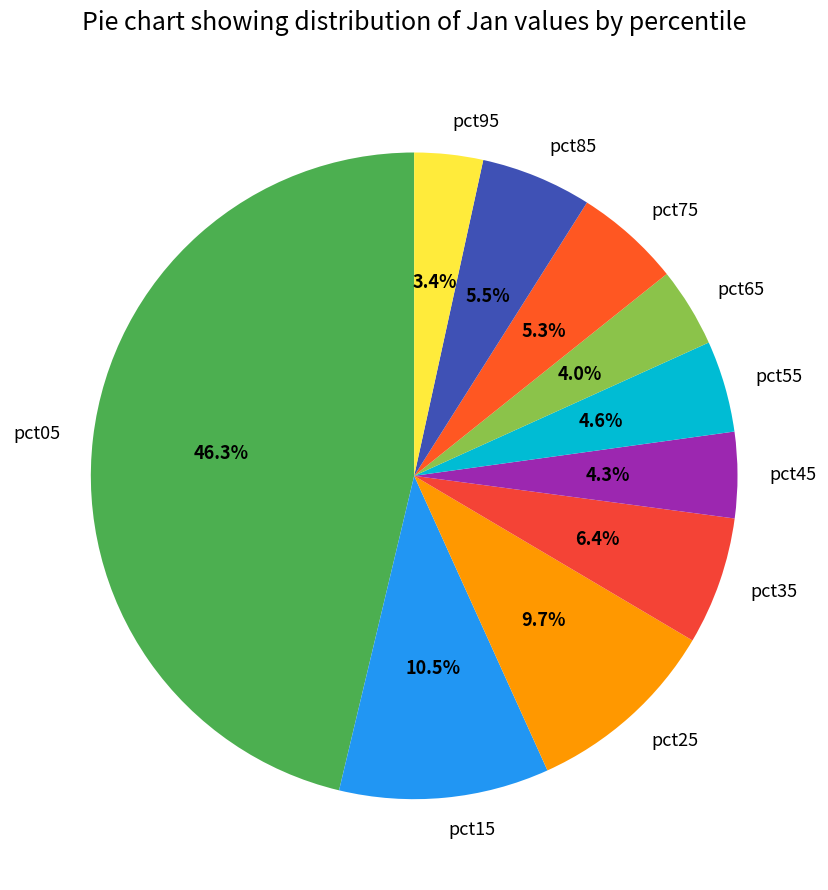

To the nearest percent, what is the difference between the largest and smallest slice percentages?

43%